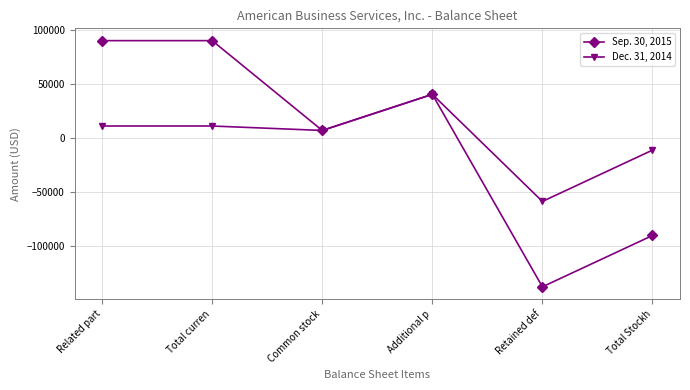

The value of Sep. 30, 2015 at Total curren is 89980. True or false?

True